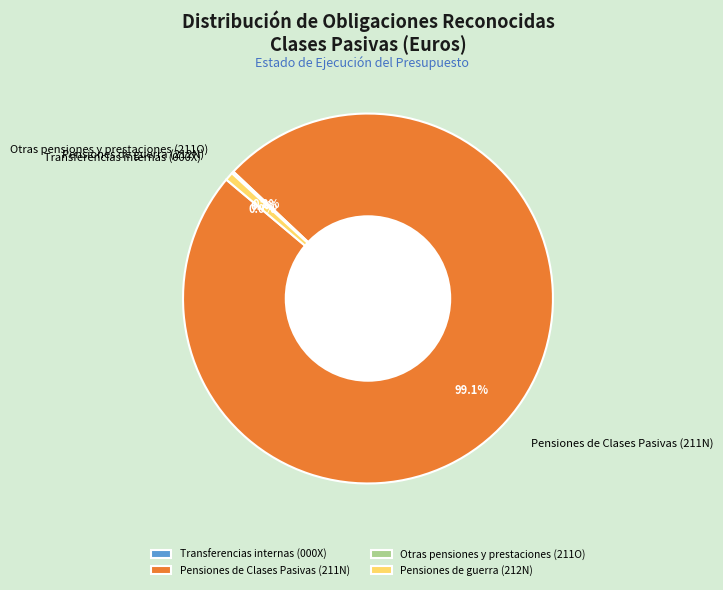

How much of the chart is everything except Pensiones de Clases Pasivas (211N)?

0.9%